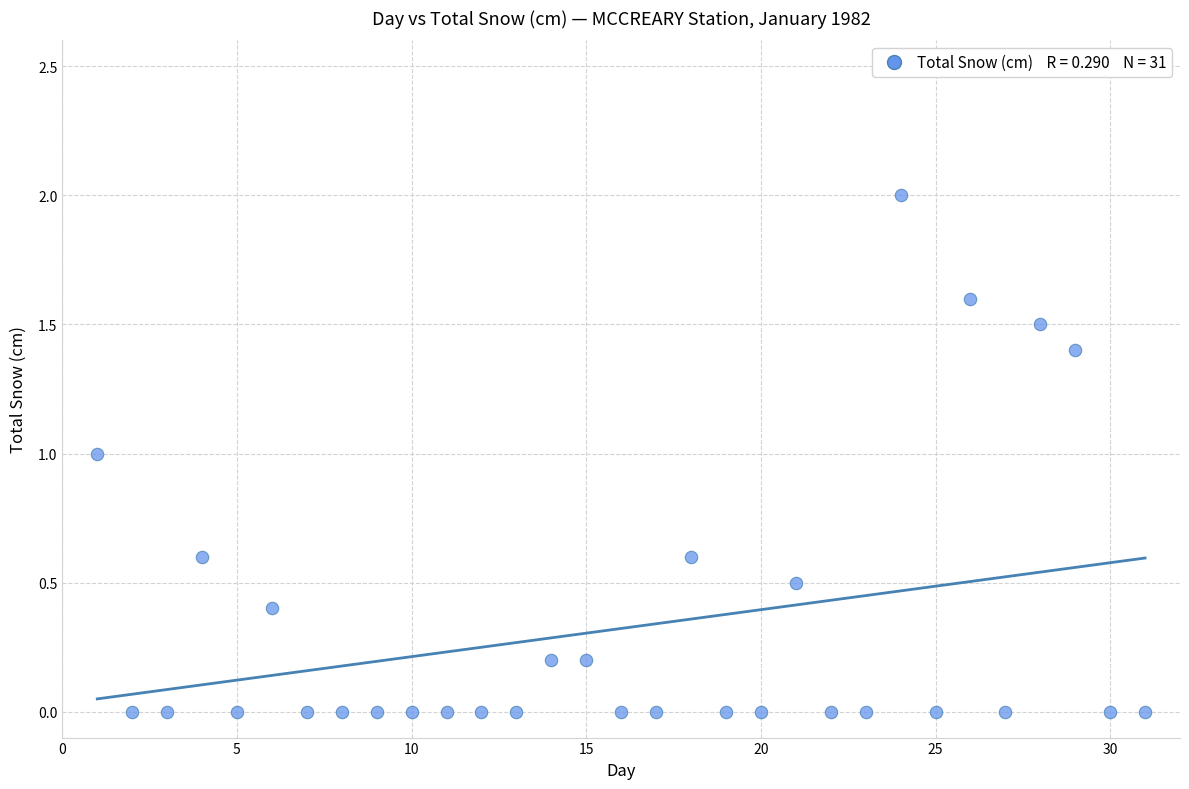

What is the range of Y values (max minus min)?

2.0